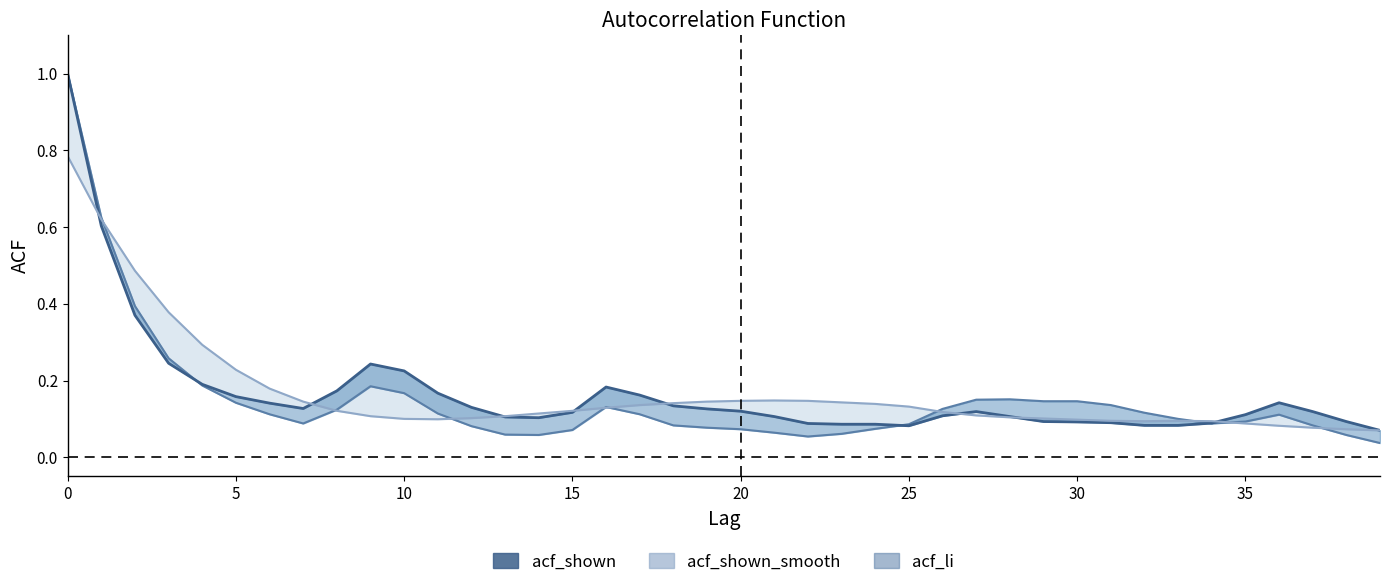

Read the acf_shown value at 35.

0.1